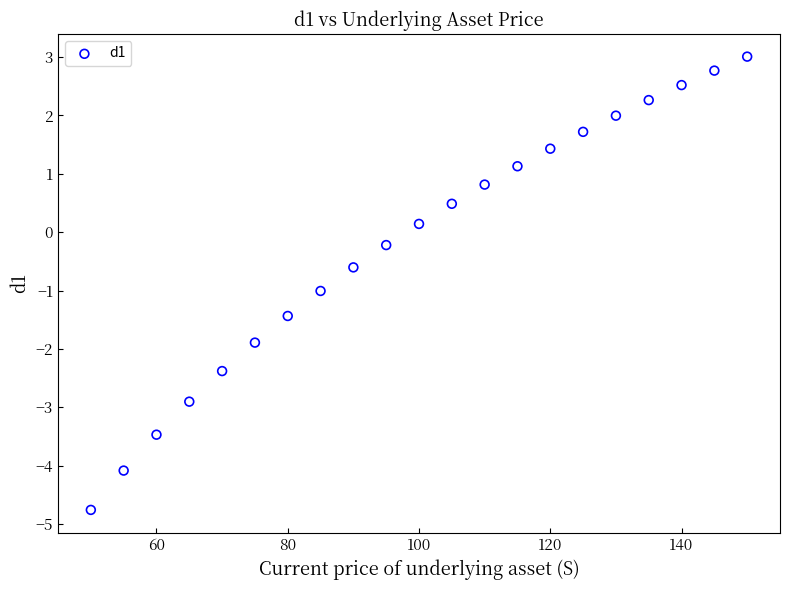

What is the range of Y values (max minus min)?

7.8